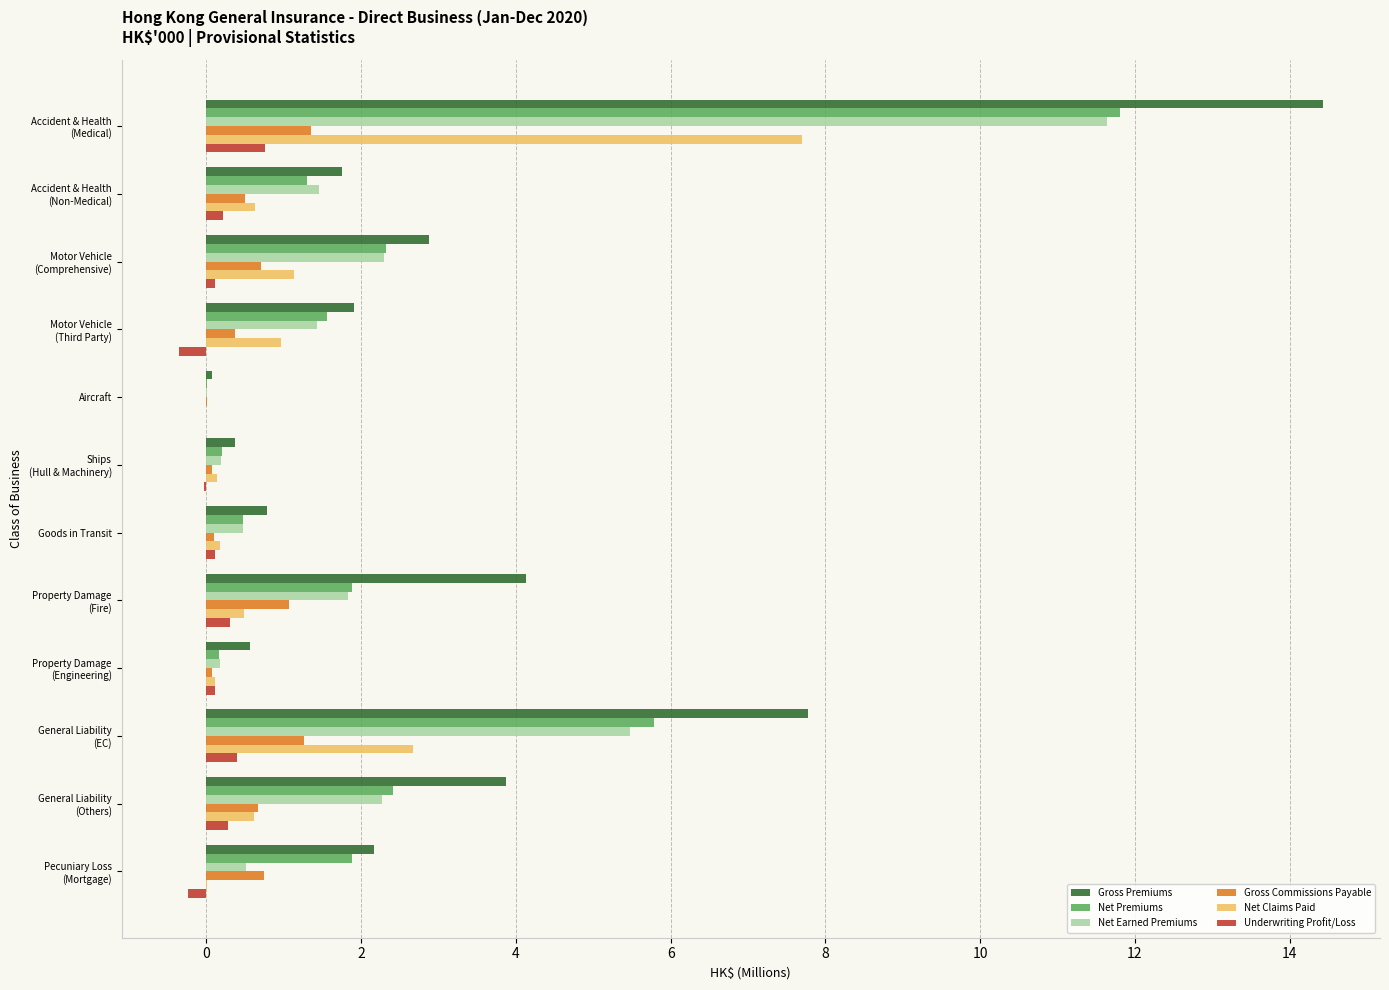

Which series has the largest total across all categories?

Gross Premiums